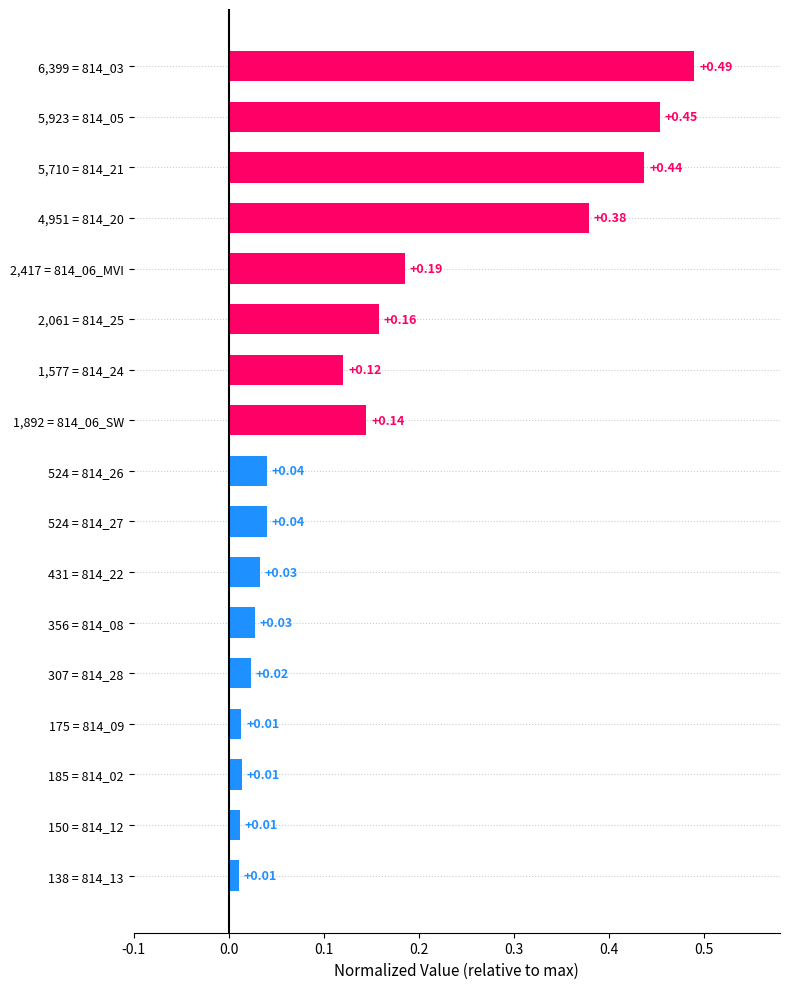

What is the sum of all values?

2.6